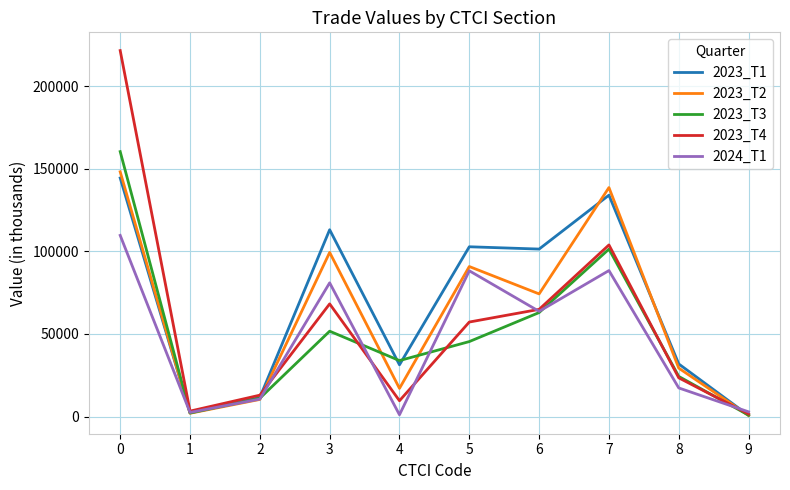

Which series has the largest total across all categories?

2023_T1